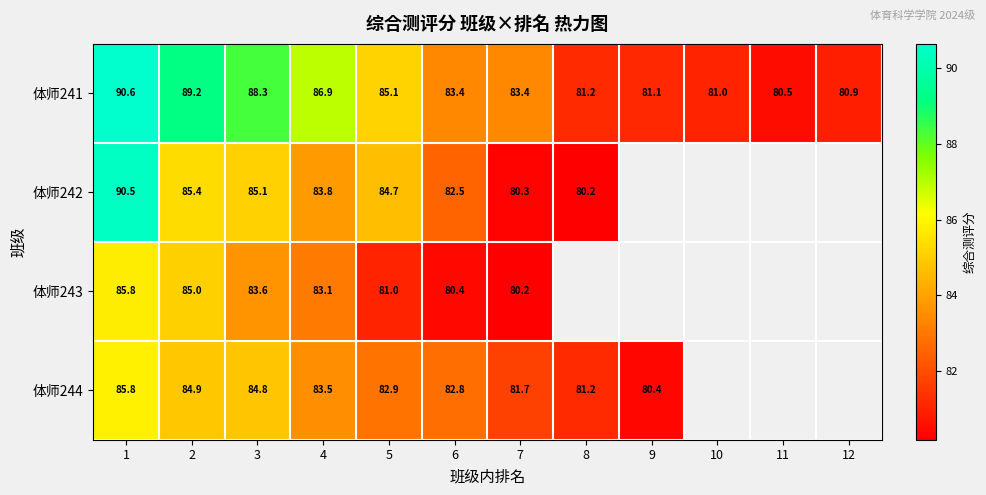

The value of 体师243 at 1 is 23.0. True or false?

False